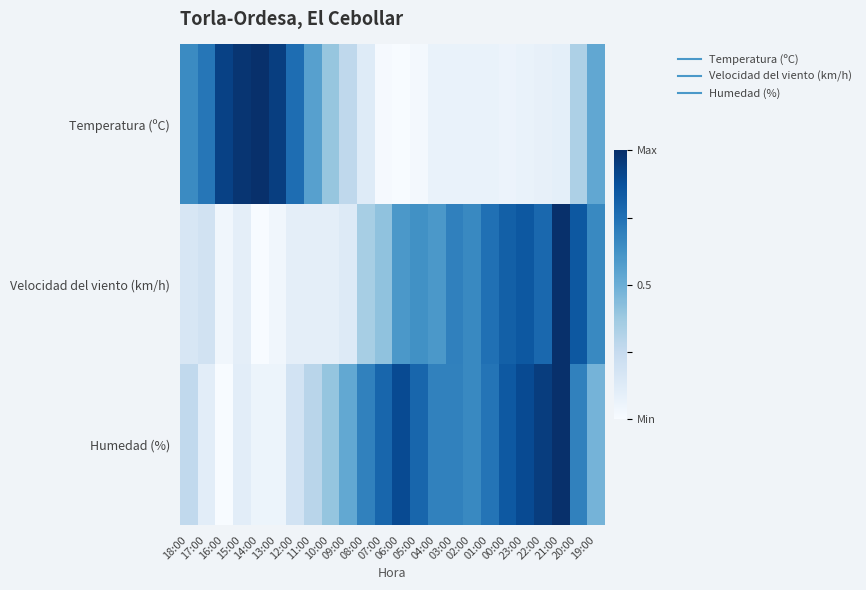

Between 23:00 and 13:00, which is larger?

13:00